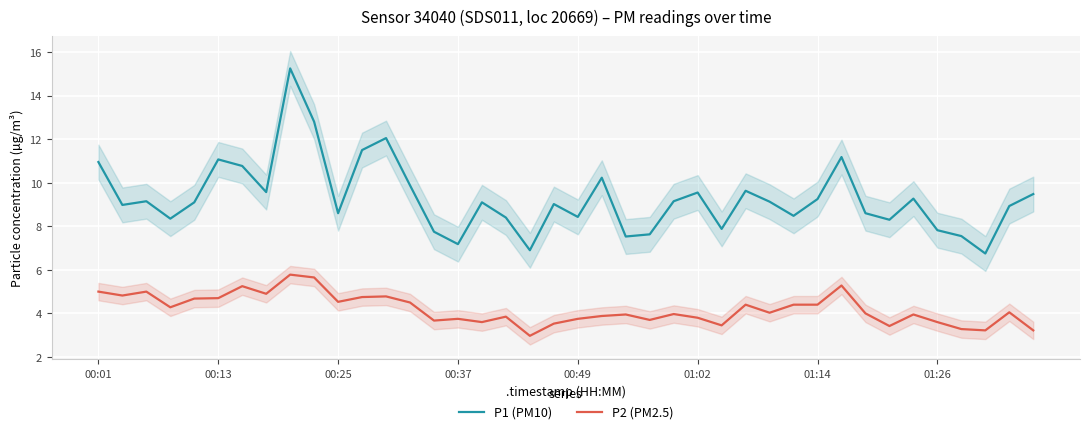

How many distinct data groups are displayed?

2